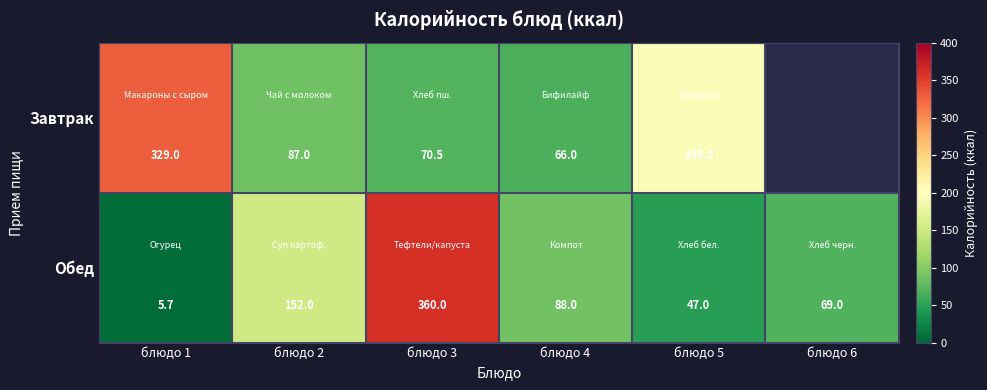

What is the sum of all Обед values?

721.7